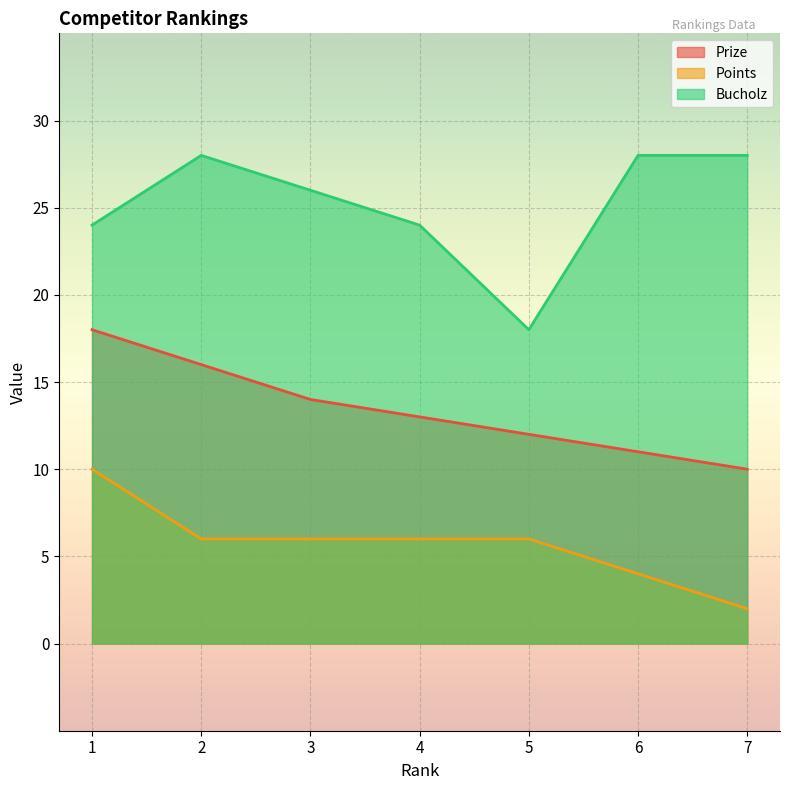

Reading right to left, transcribe all the data shown in this chart.

Prize: 10	11	12	13	14	16	18
Points: 2	4	6	6	6	6	10
Bucholz: 28	28	18	24	26	28	24